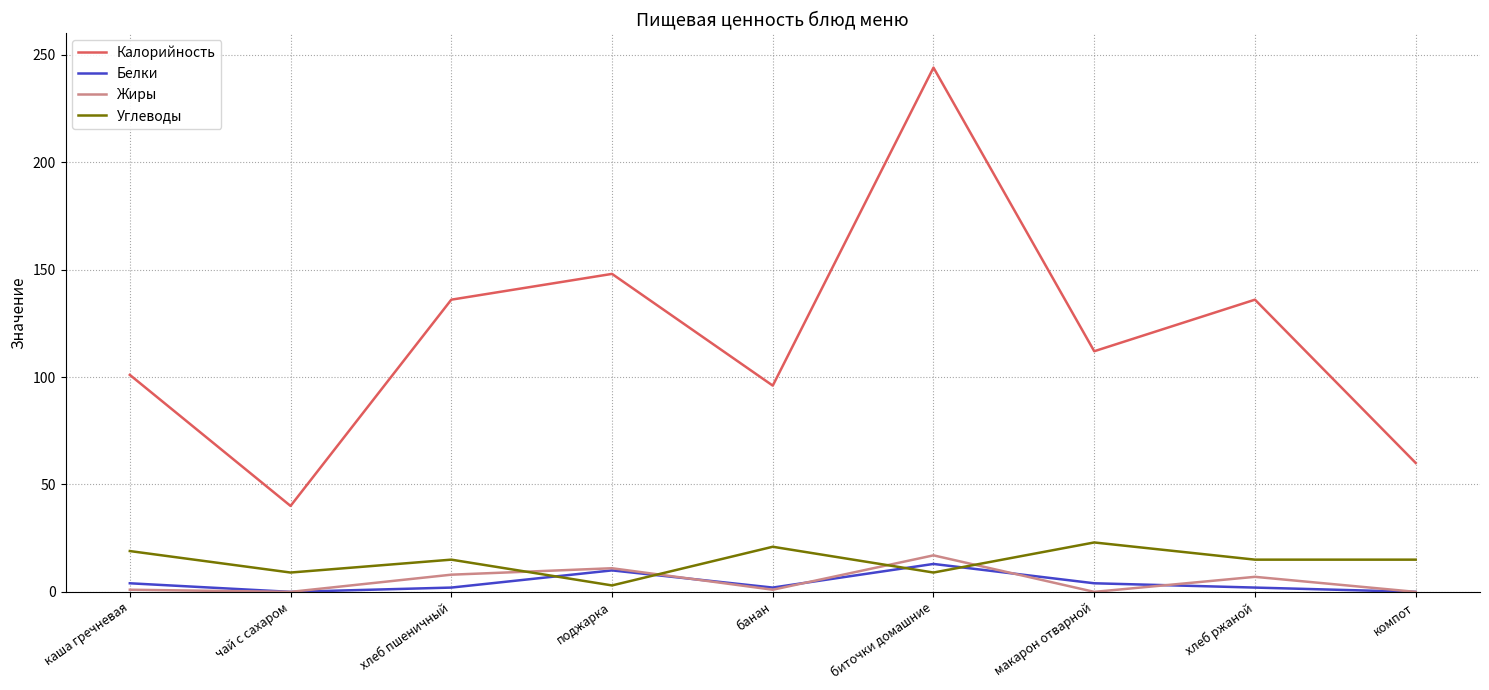

The value of Калорийность at чай с сахаром is 40. True or false?

True